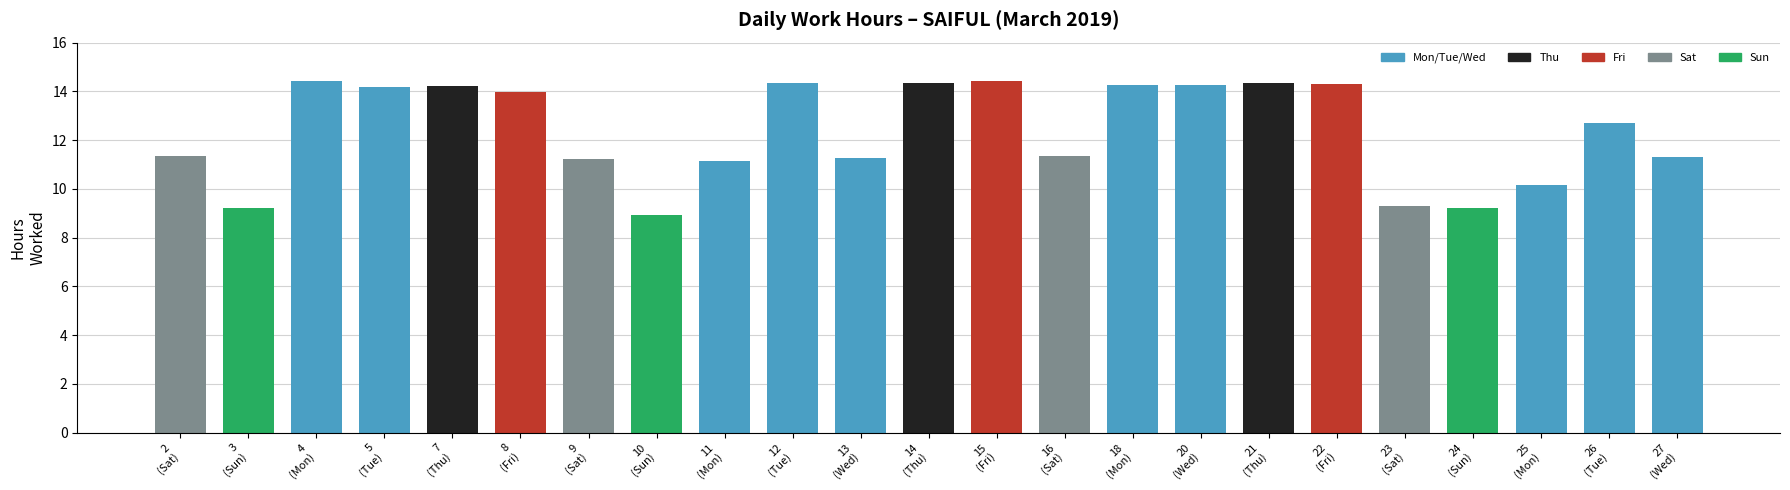

What position from the left is 15
(Fri)?

13